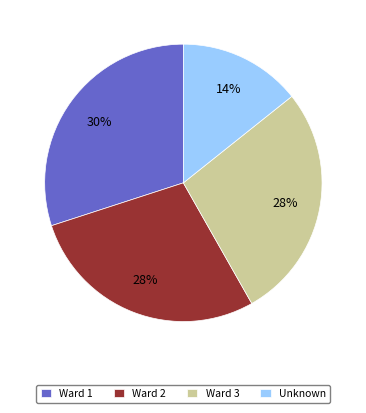

Which slice is the smallest?

Unknown